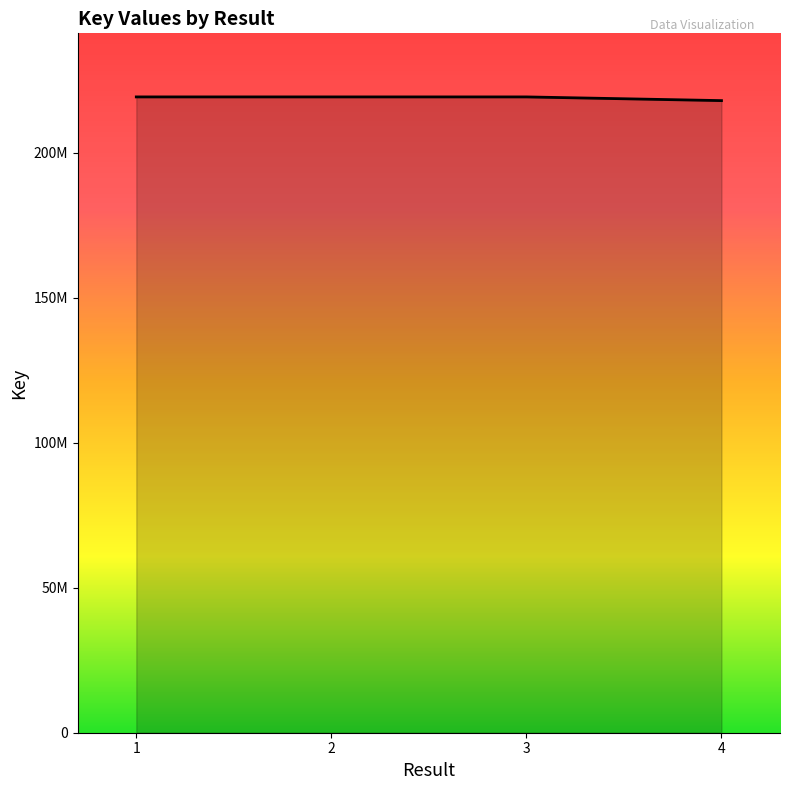

Reading right to left, transcribe all the data shown in this chart.

4=218034933	3=219311722	2=219312188	1=219312478